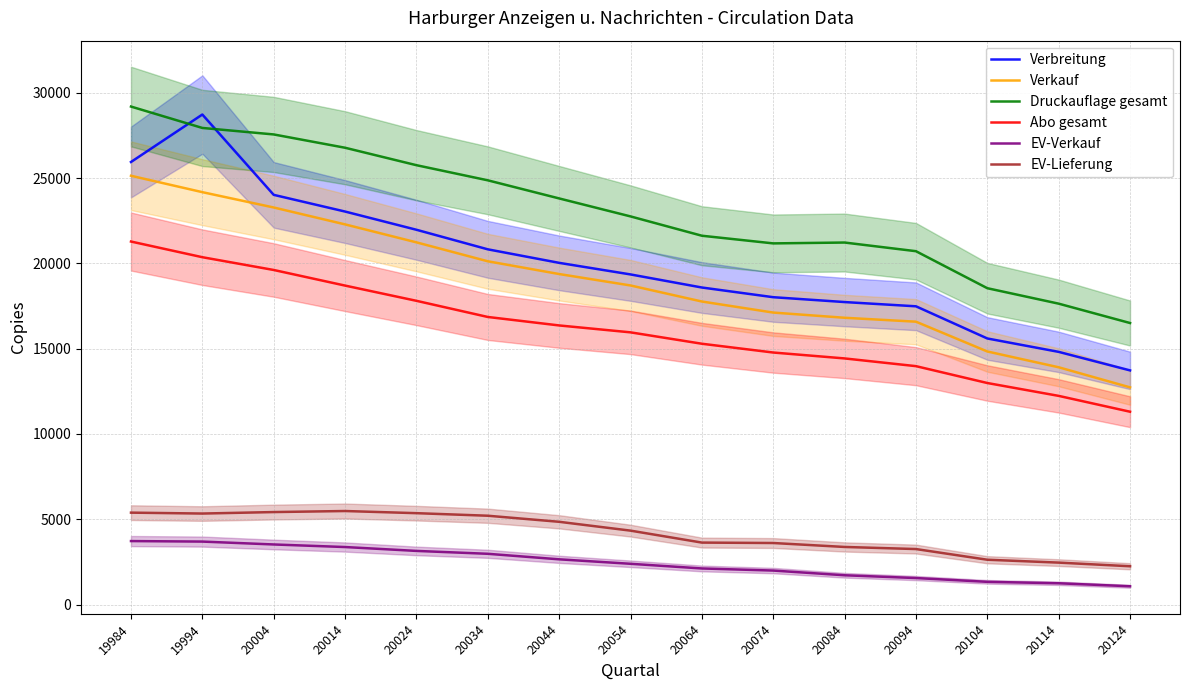

Which label corresponds to the largest value in the chart?

19984